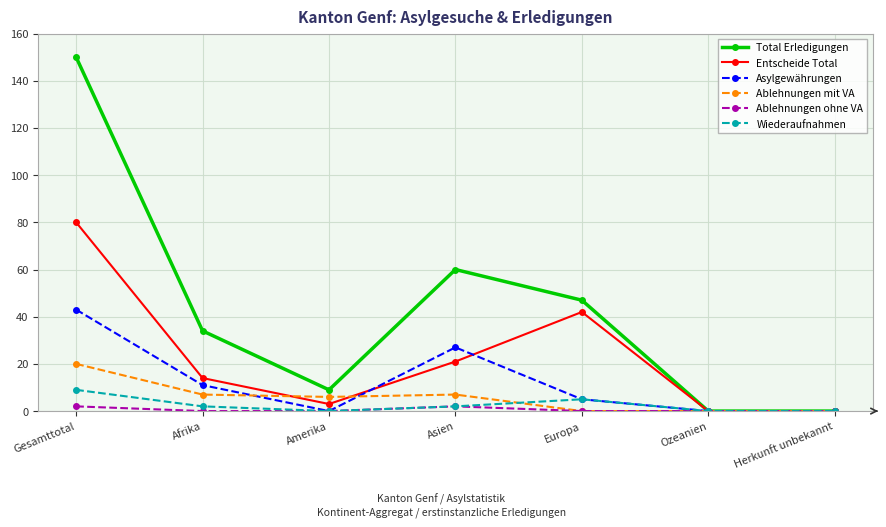

What is the difference between the maximum and second lowest values in the Ablehnungen mit VA series?

20